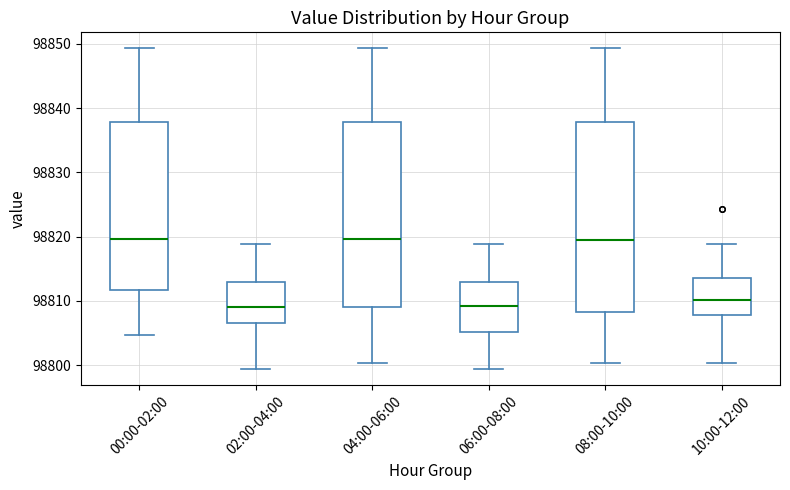

Reading left to right, read every box against the y-axis: the position of its median line, the range the box covers, and the ends of its whiskers. The values are not printed on the chart, so give them approximately, as read against the axis.

00:00-02:00: median 98820, box 98812 to 98838, whiskers 98805 to 98849
02:00-04:00: median 98809, box 98807 to 98813, whiskers 98799 to 98819
04:00-06:00: median 98820, box 98809 to 98838, whiskers 98800 to 98849
06:00-08:00: median 98809, box 98805 to 98813, whiskers 98799 to 98819
08:00-10:00: median 98820, box 98808 to 98838, whiskers 98800 to 98849
10:00-12:00: median 98810, box 98808 to 98814, whiskers 98800 to 98819